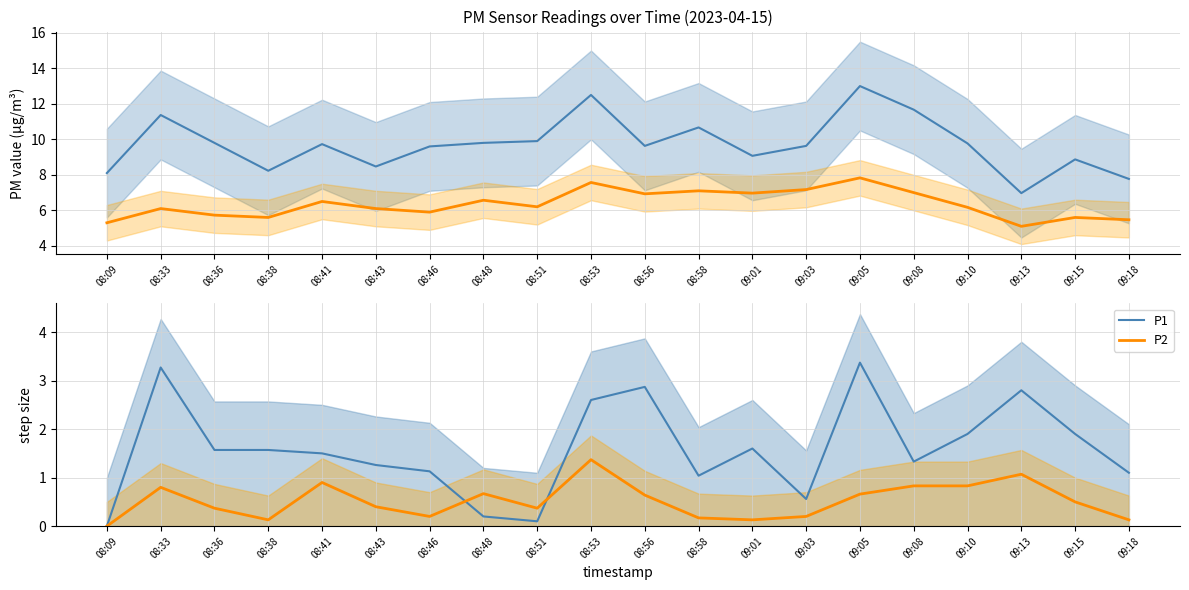

How many intersections are there between P2 and P1?

2